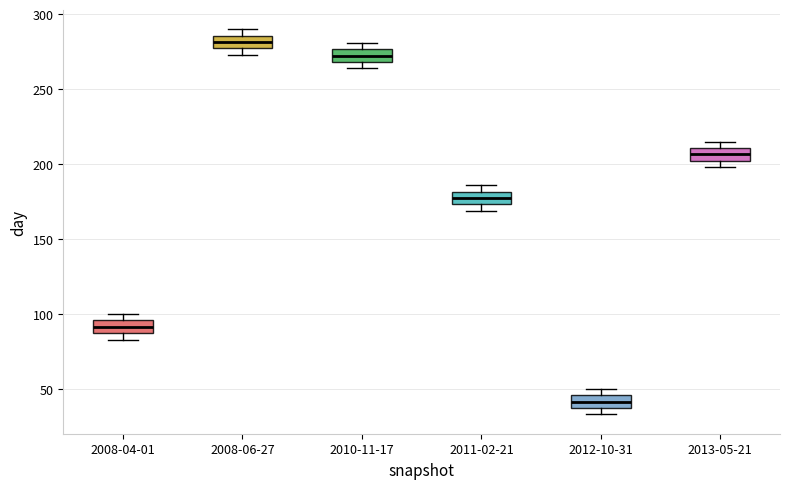

Reading left to right, transcribe this box plot: for each box, give where its median line is, the range the box spans, and where its two whiskers end, as read against the y-axis. The values are not printed on the chart, so give them approximately, as read against the axis.

2008-04-01: median 90, box 85 to 95, whiskers 85 (just below the box's lower edge) to 100
2008-06-27: median 280, box 275 to 285, whiskers 275 (just below the box's lower edge) to 290
2010-11-17: median 275 (inside the box), box 270 to 275, whiskers 265 to 280
2011-02-21: median 180 (inside the box), box 175 to 180, whiskers 170 to 185
2012-10-31: median 40, box 35 to 45, whiskers 35 (just below the box's lower edge) to 50
2013-05-21: median 205, box 200 to 210, whiskers 200 (just below the box's lower edge) to 215